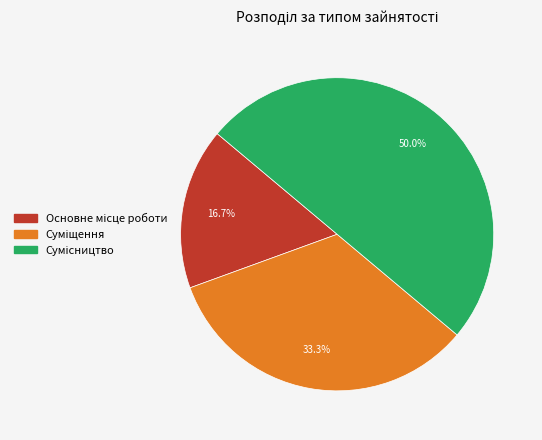

What is the largest slice in the pie chart?

Сумісництво